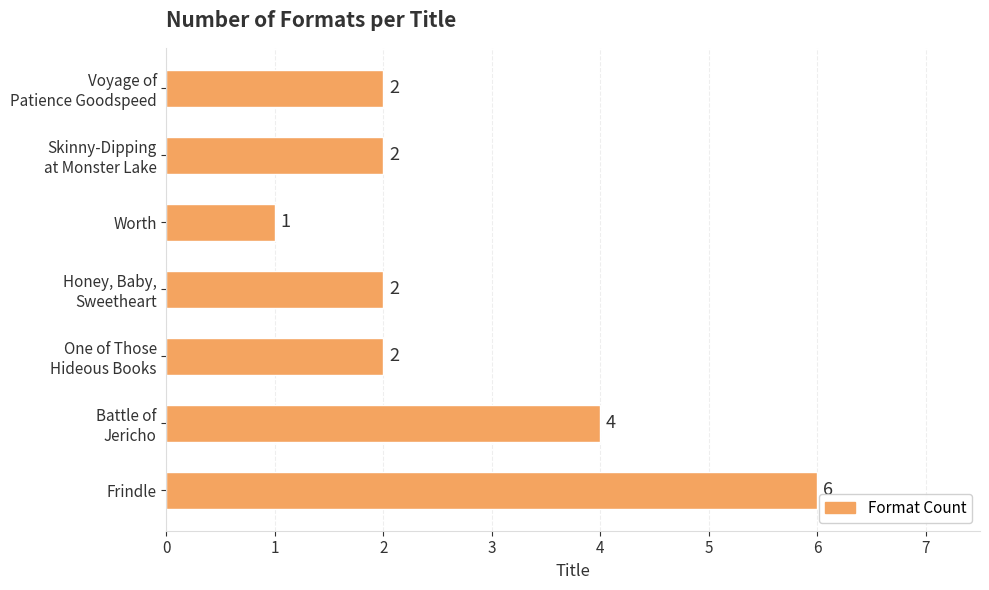

At which category does the chart reach its peak across all series?

Frindle